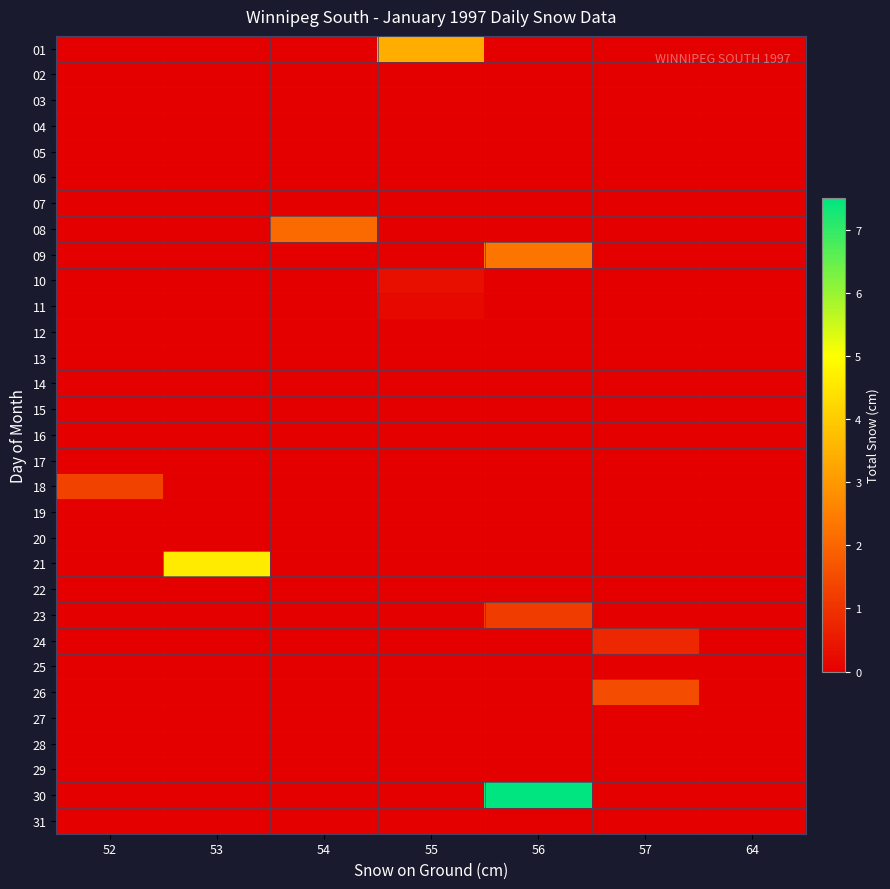

At how many categories does at least one series exceed 0?

6